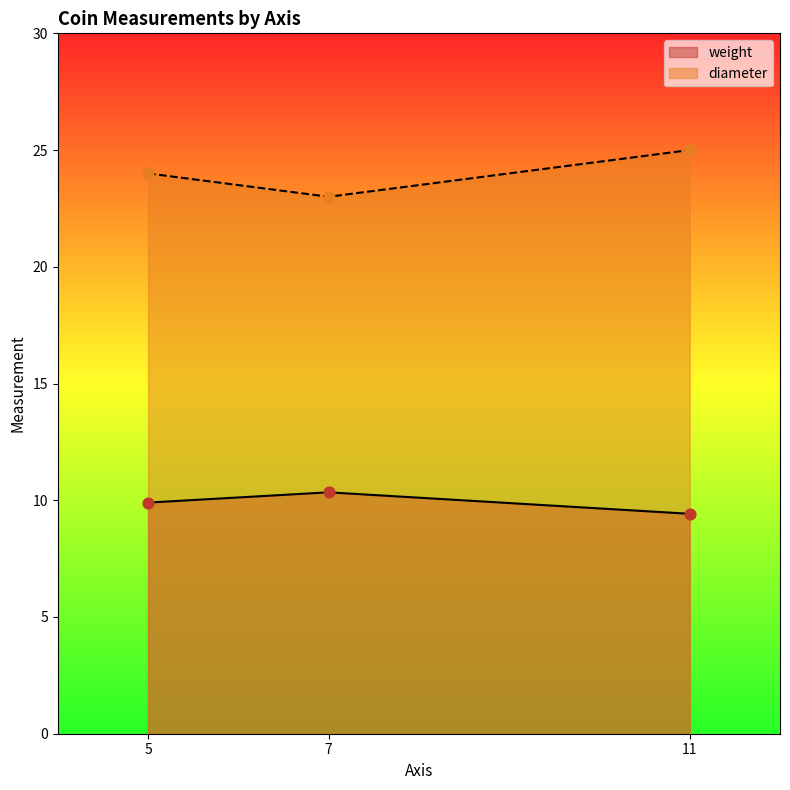

Which series has the widest spread of Y values?

diameter